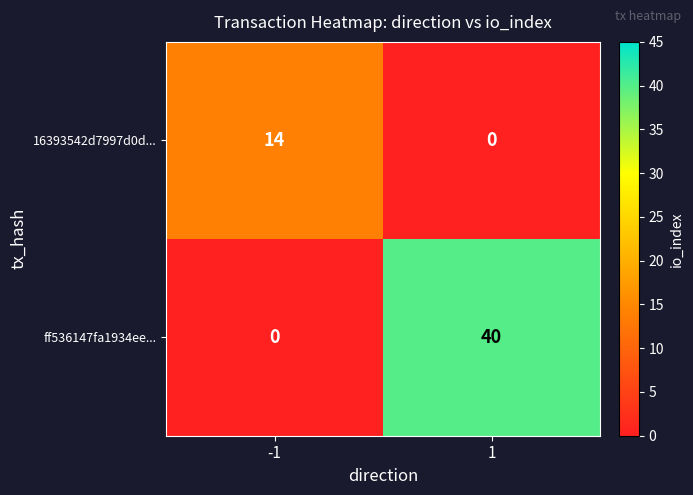

Reading left to right, what are all the values shown in this chart?

16393542d7997d0d...: 14	0
ff536147fa1934ee...: 0	40